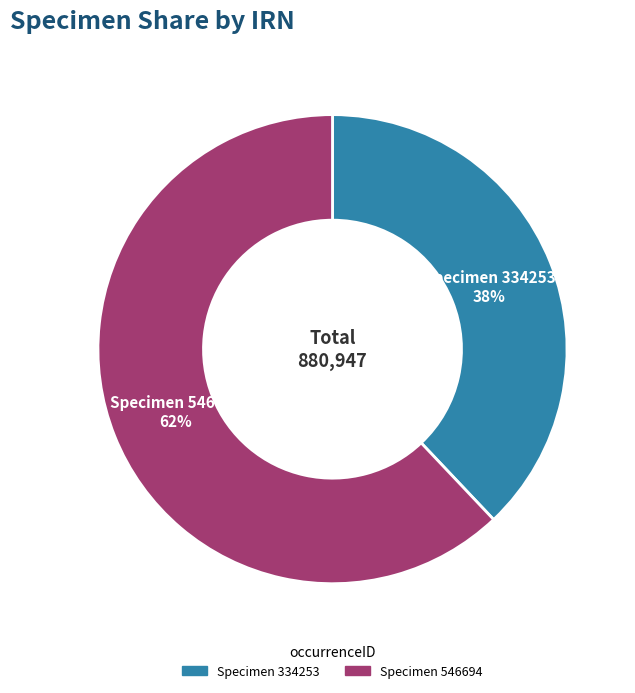

To the nearest percent, what is the difference between the largest and smallest slice percentages?

24%